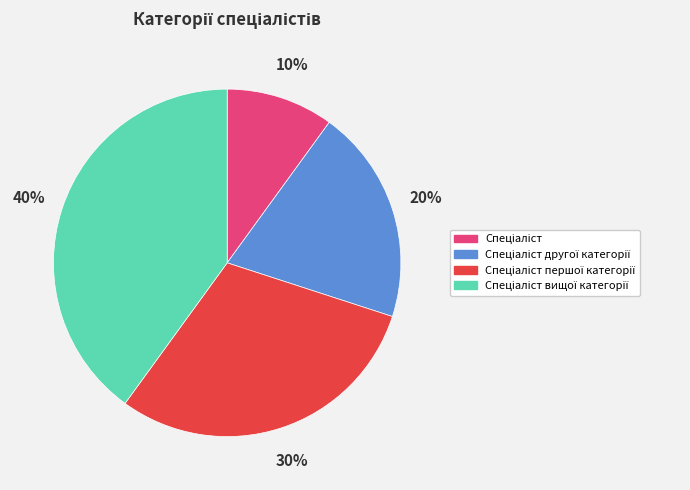

To the nearest percent, what is the difference between the largest and smallest slice percentages?

30%